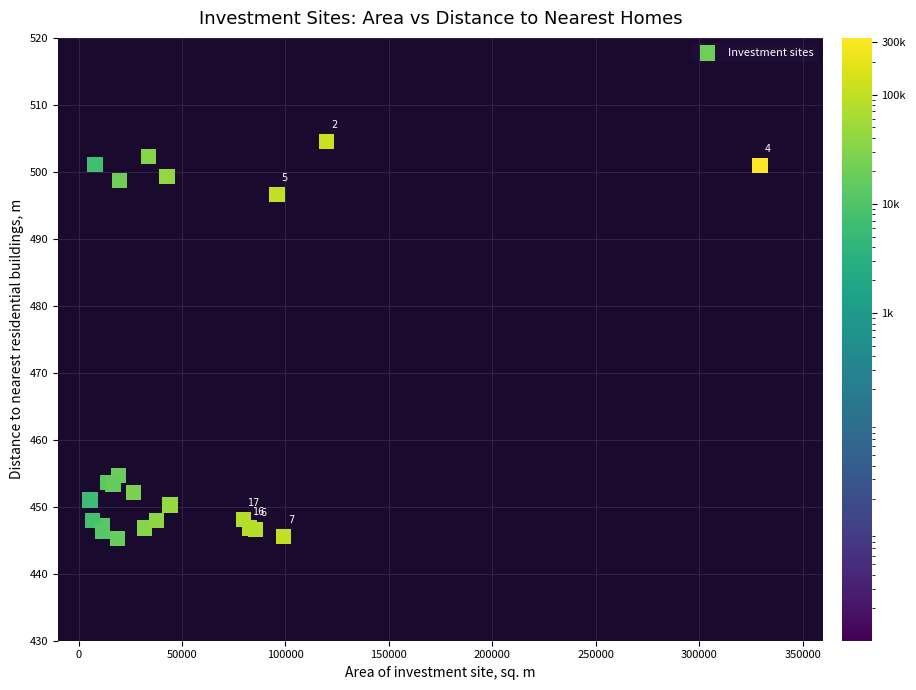

What Y value in the scatter plot is closest to 474?

454.7